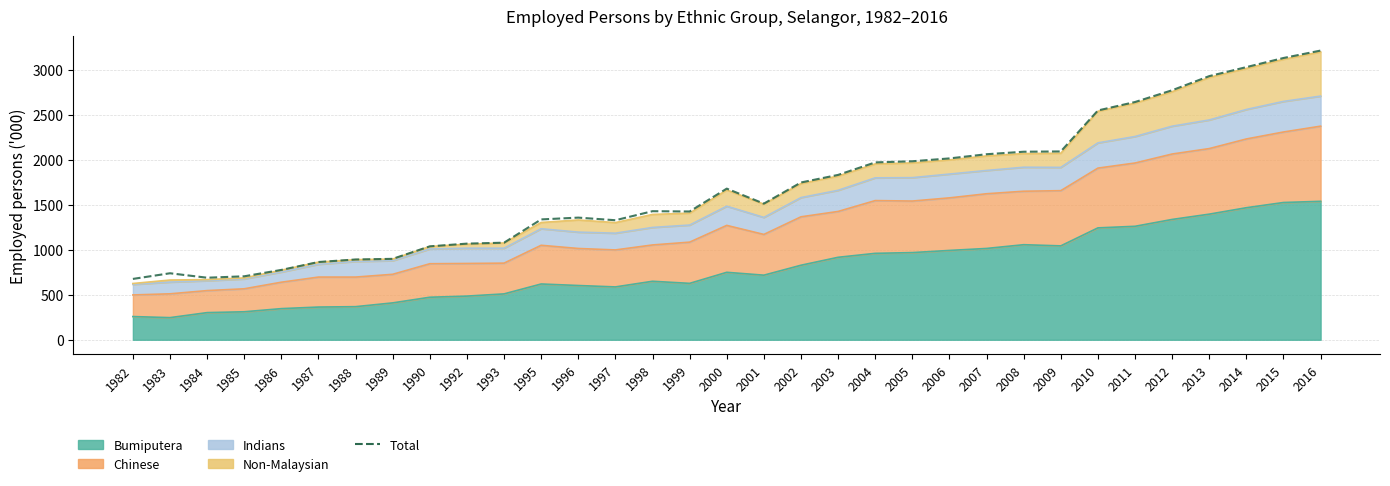

At which category does the chart reach its peak across all series?

2016